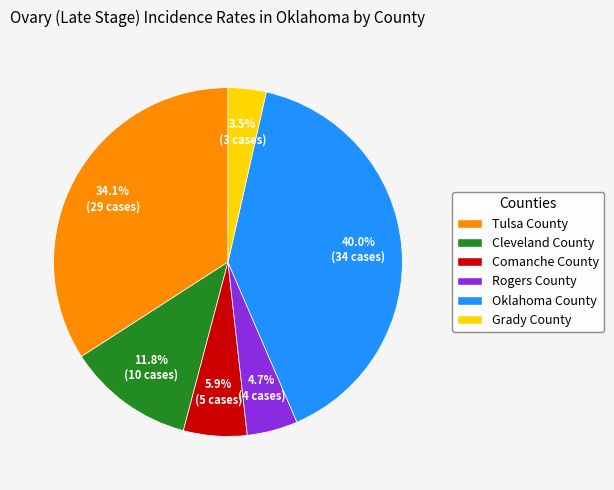

Count the number of slices in the pie.

6